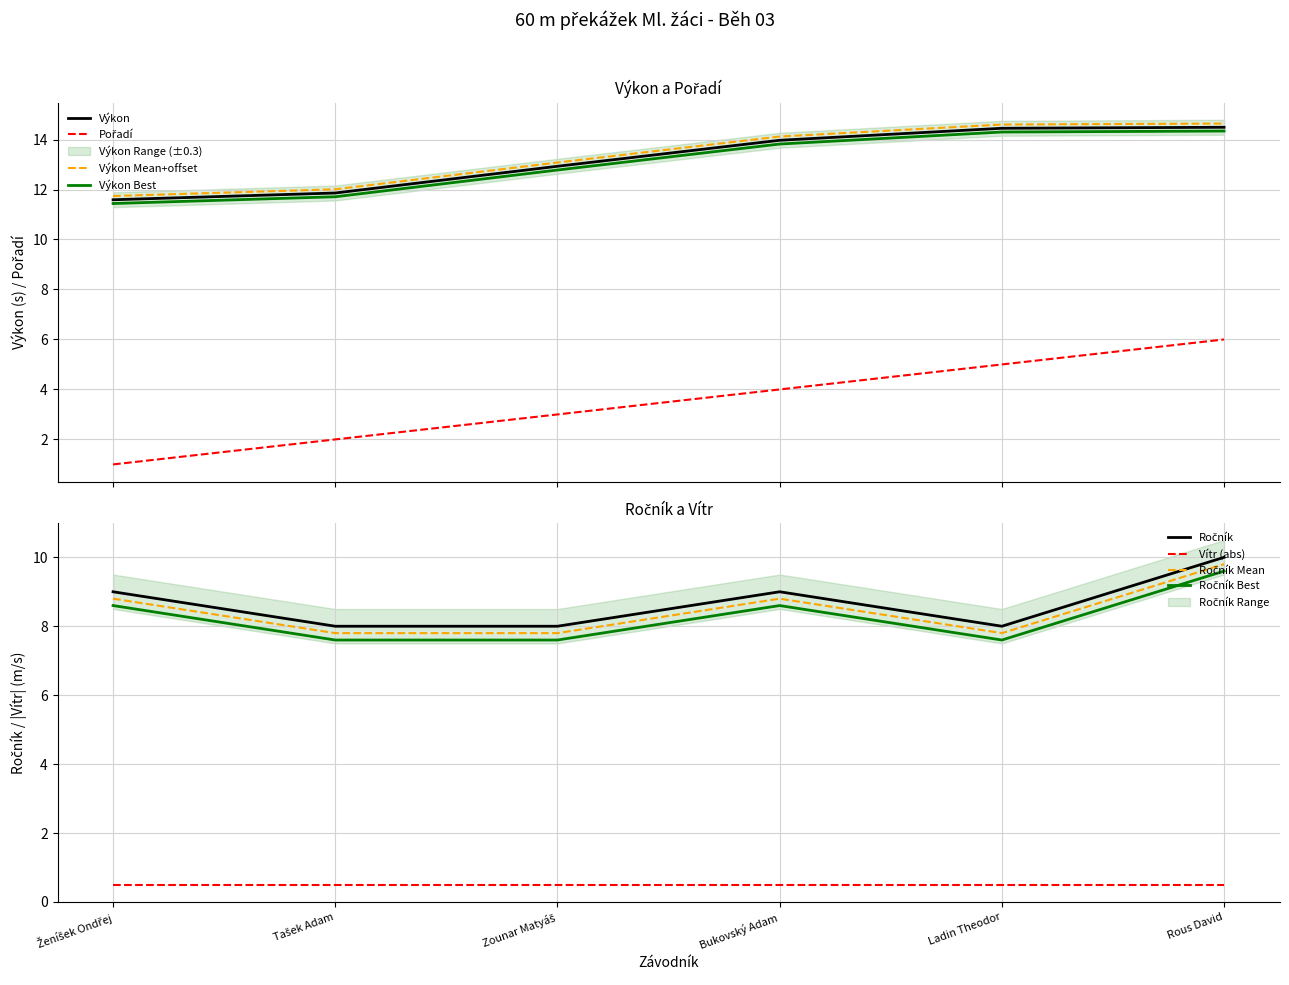

The value of Ročník at Bukovský Adam is 9.0. True or false?

True